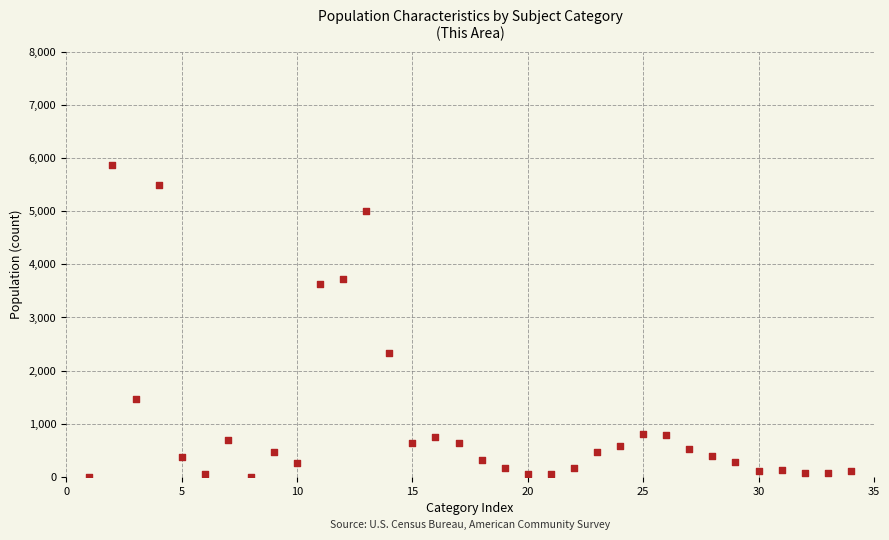

What is the range of X values (max minus min)?

33